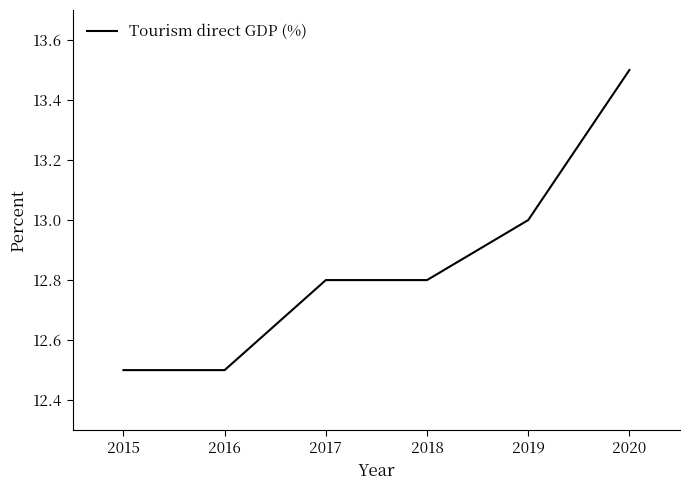

Count the number of data series in this chart.

1